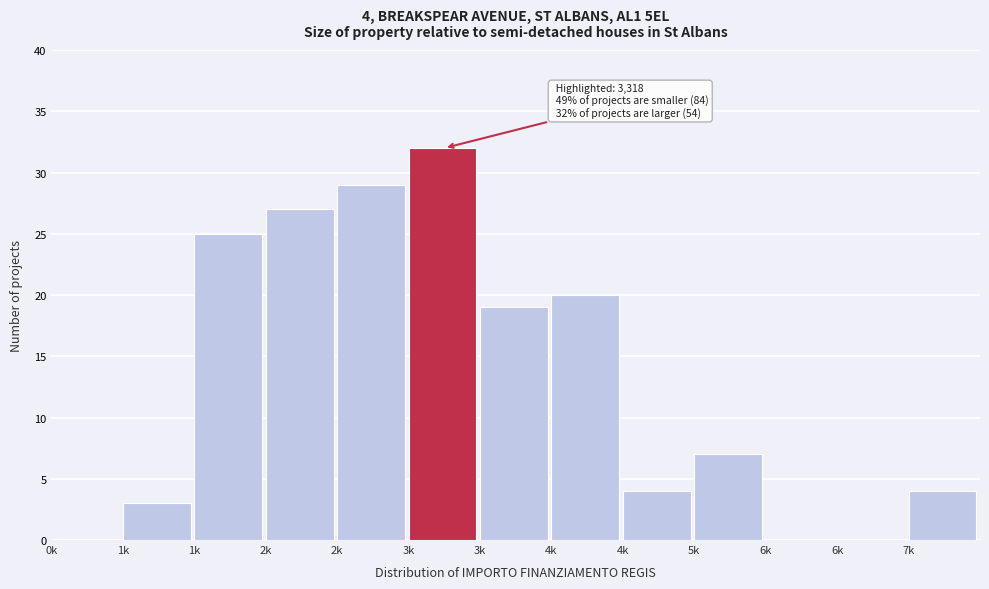

How many categories are shown in the chart?

13